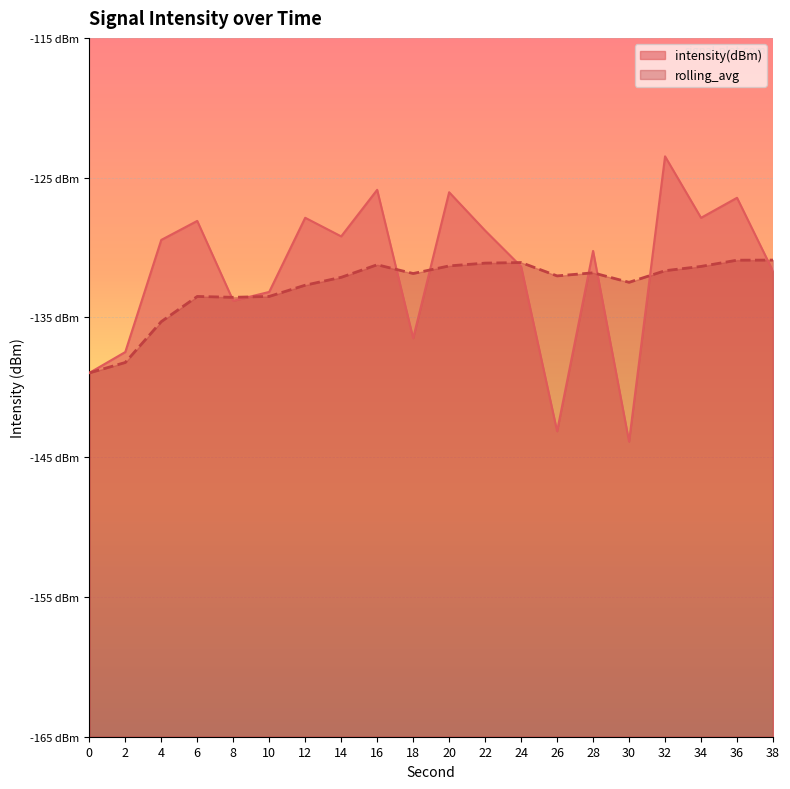

How many lines are shown in the chart?

2